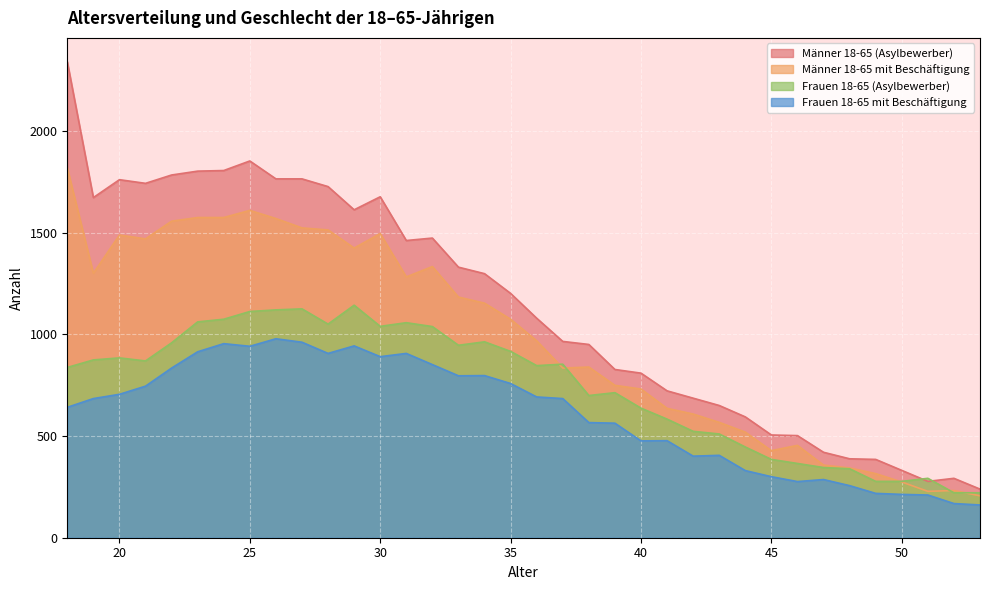

Where does the Frauen 18-65 (Asylbewerber) series first go above 853?

19